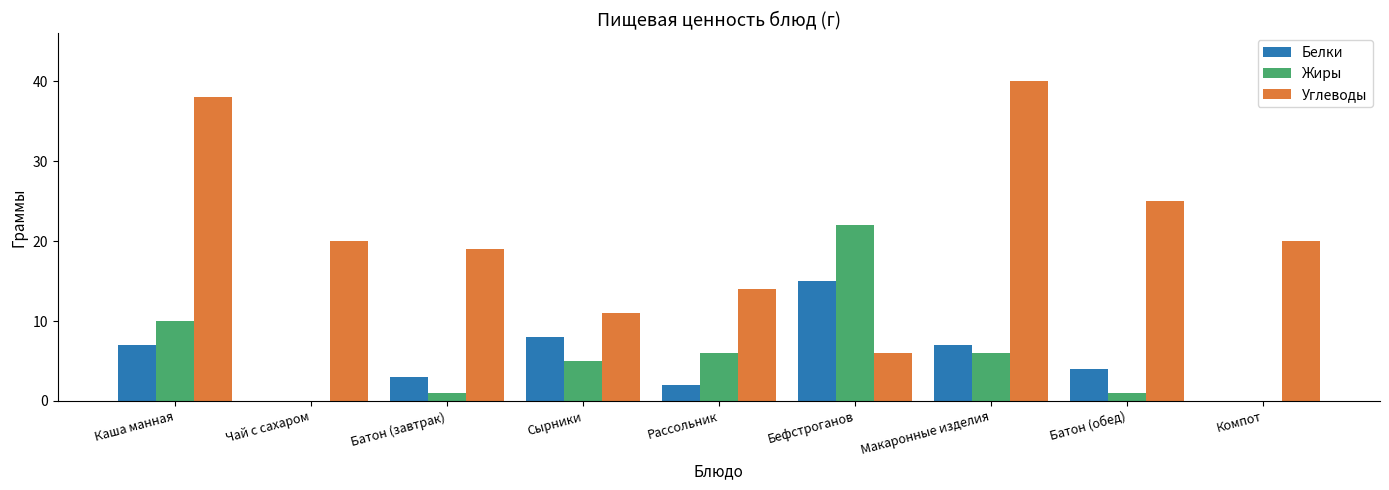

Is it true that Углеводы equals 7 at Рассольник?

False